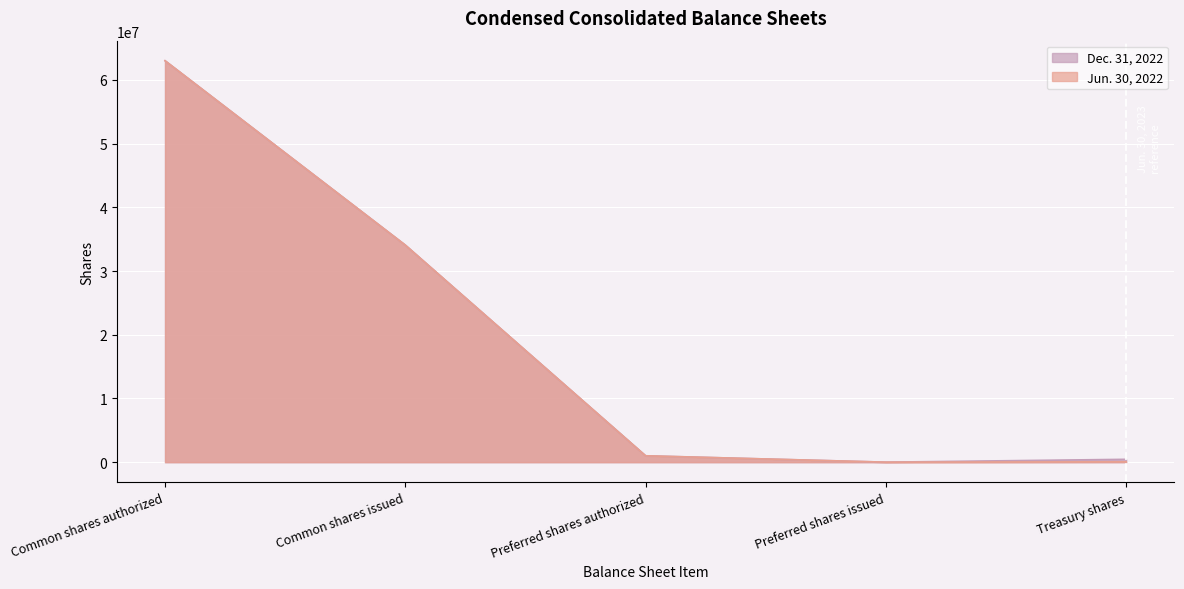

What is the label of the 4th point from the right?

Common shares issued